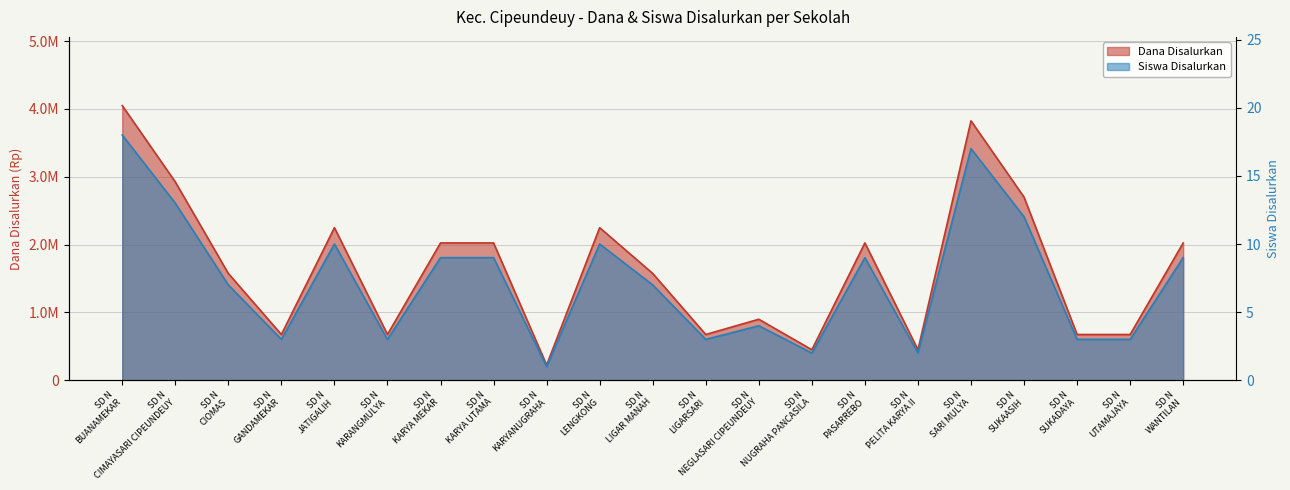

Rank the series by their maximum value, from lowest to highest.

Dana Disalurkan, Siswa Disalurkan